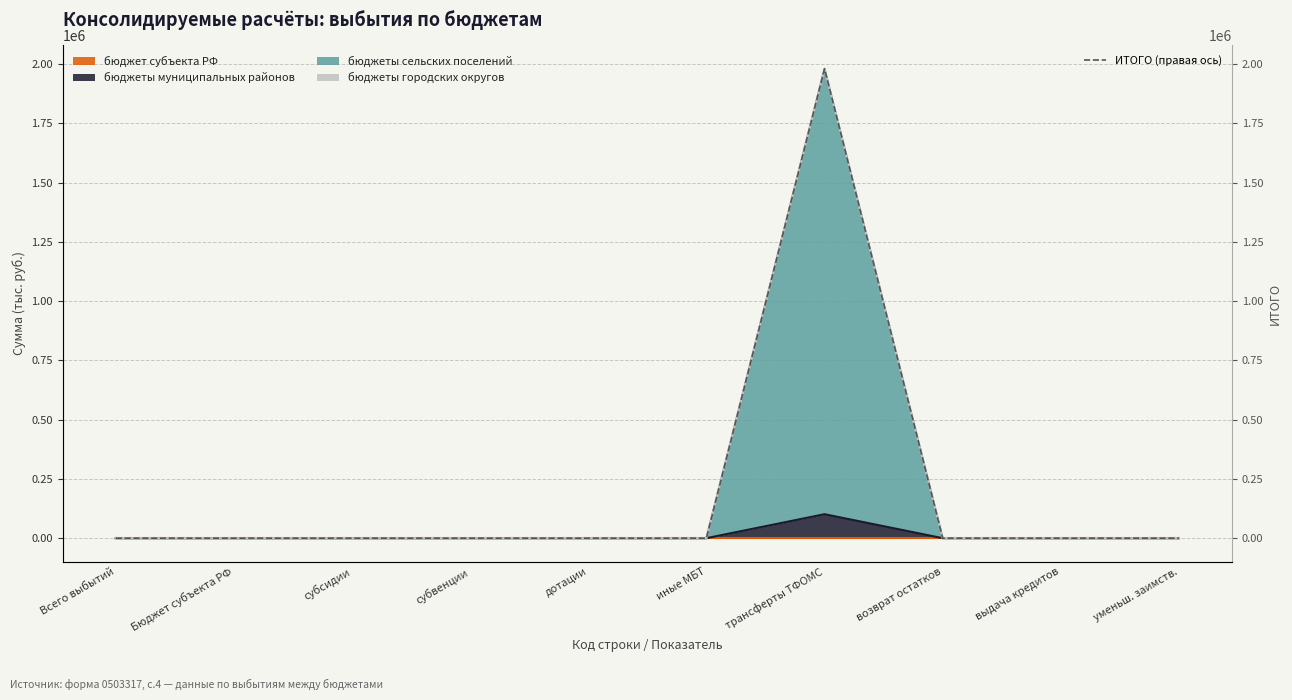

At which category does the chart reach its minimum across all series?

Всего выбытий